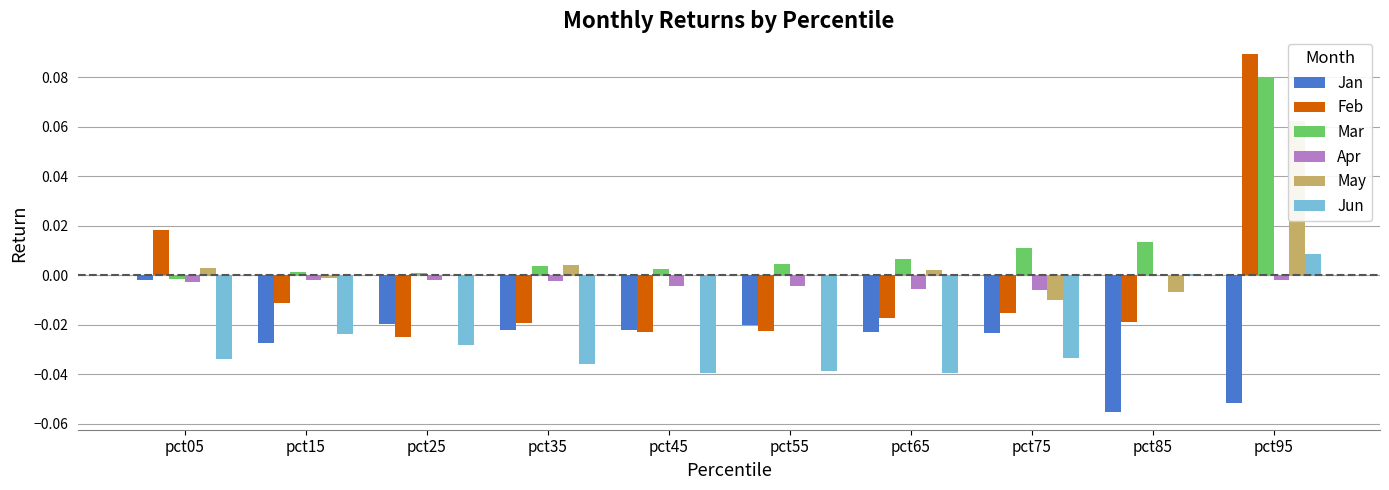

Reading left to right, transcribe all the data shown in this chart.

Jan: pct05=-0.0	pct15=-0.0	pct25=-0.0	pct35=-0.0	pct45=-0.0	pct55=-0.0	pct65=-0.0	pct75=-0.0	pct85=-0.1	pct95=-0.1
Feb: pct05=0.0	pct15=-0.0	pct25=-0.0	pct35=-0.0	pct45=-0.0	pct55=-0.0	pct65=-0.0	pct75=-0.0	pct85=-0.0	pct95=0.1
Mar: pct05=-0.0	pct15=0.0	pct25=0.0	pct35=0.0	pct45=0.0	pct55=0.0	pct65=0.0	pct75=0.0	pct85=0.0	pct95=0.1
Apr: pct05=-0.0	pct15=-0.0	pct25=-0.0	pct35=-0.0	pct45=-0.0	pct55=-0.0	pct65=-0.0	pct75=-0.0	pct85=0.0	pct95=-0.0
May: pct05=0.0	pct15=-0.0	pct25=0.0	pct35=0.0	pct45=-0.0	pct55=-0.0	pct65=0.0	pct75=-0.0	pct85=-0.0	pct95=0.1
Jun: pct05=-0.0	pct15=-0.0	pct25=-0.0	pct35=-0.0	pct45=-0.0	pct55=-0.0	pct65=-0.0	pct75=-0.0	pct85=0.0	pct95=0.0